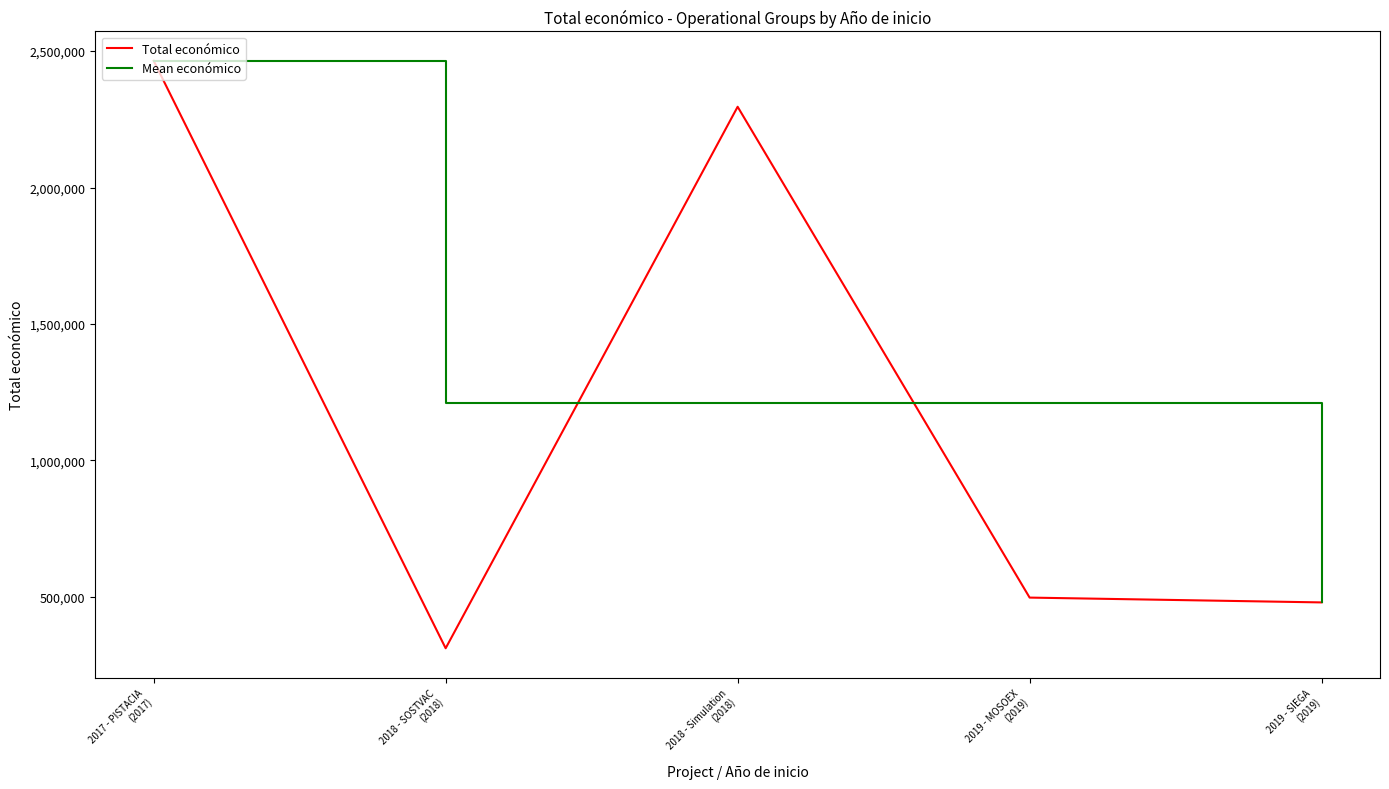

Rank the series by their average value, from lowest to highest.

Total económico, Mean económico